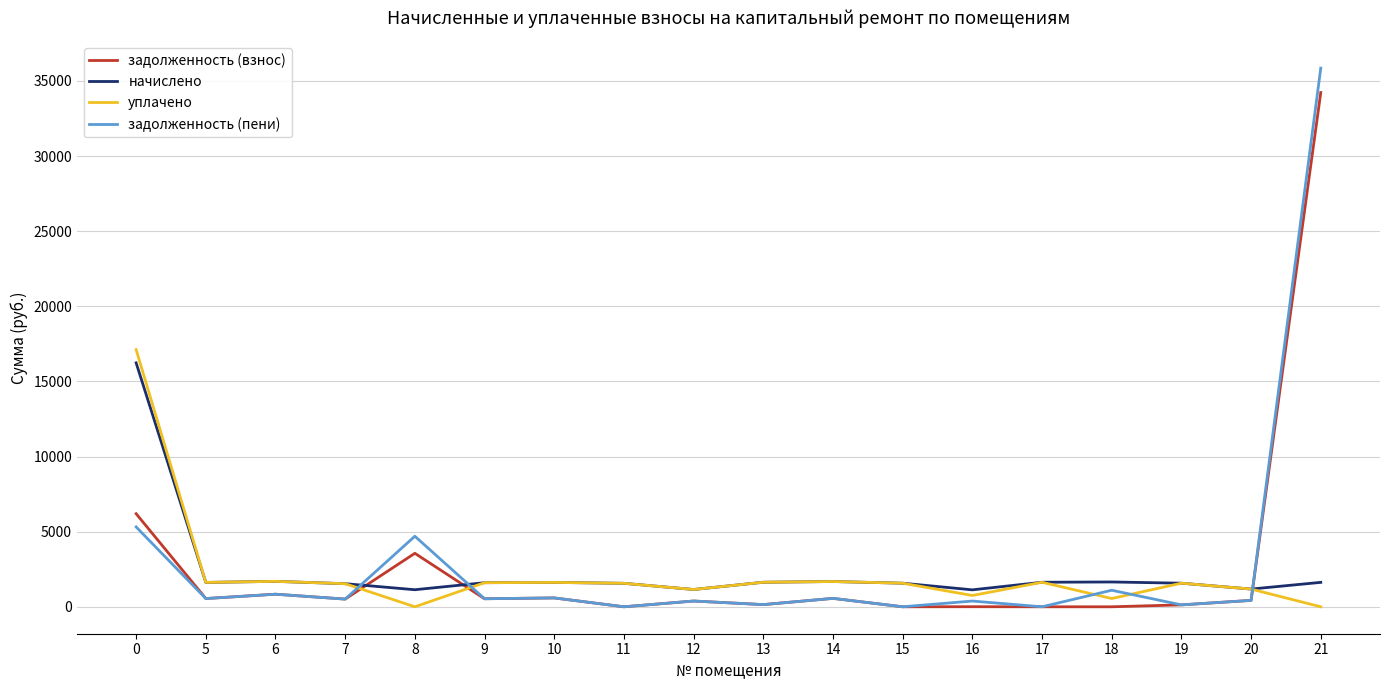

At which category is the sum across all series the highest?

21